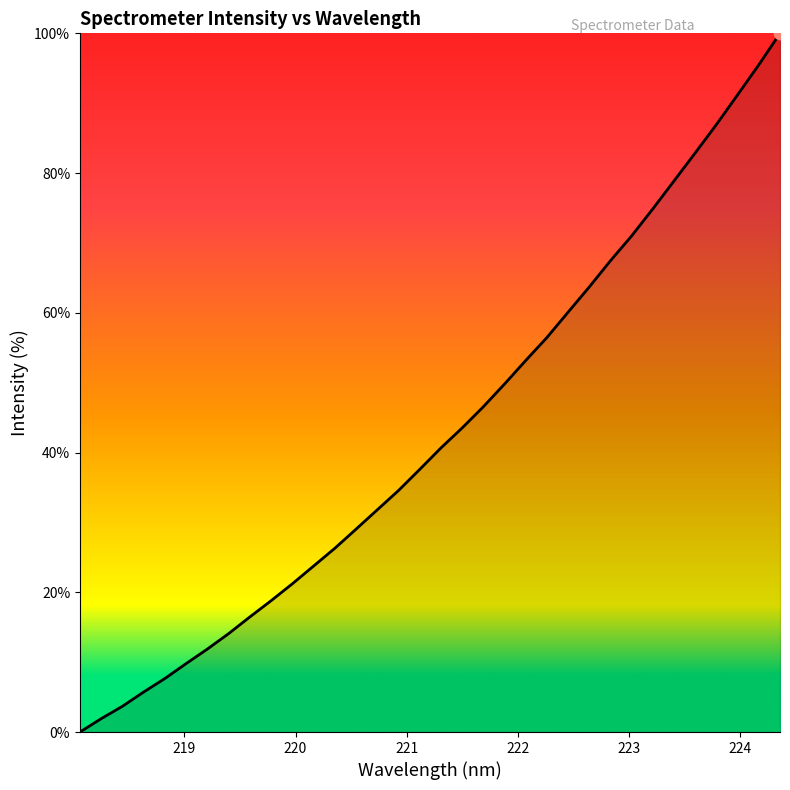

What is the maximum value shown in the chart?

100.0